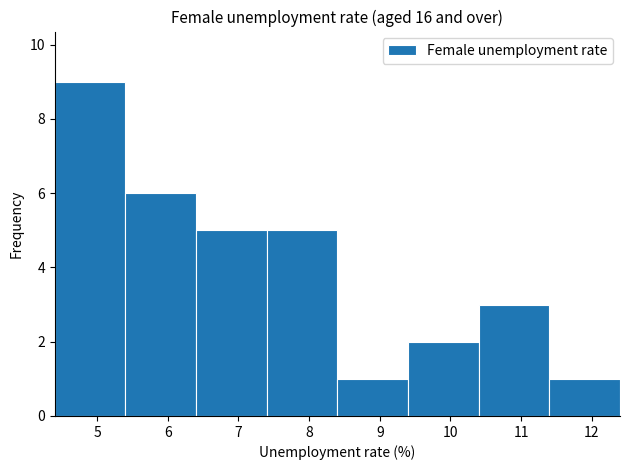

Reading left to right, transcribe this chart: for each bar, give the range it covers on the x-axis and its height. The values are not printed on the chart, so give them approximately, as read against the axis.

4.4 to 5.4: 9
5.4 to 6.4: 6
6.4 to 7.4: 5
7.4 to 8.4: 5
8.4 to 9.4: 1
9.4 to 10.4: 2
10.4 to 11.4: 3
11.4 to 12.4: 1